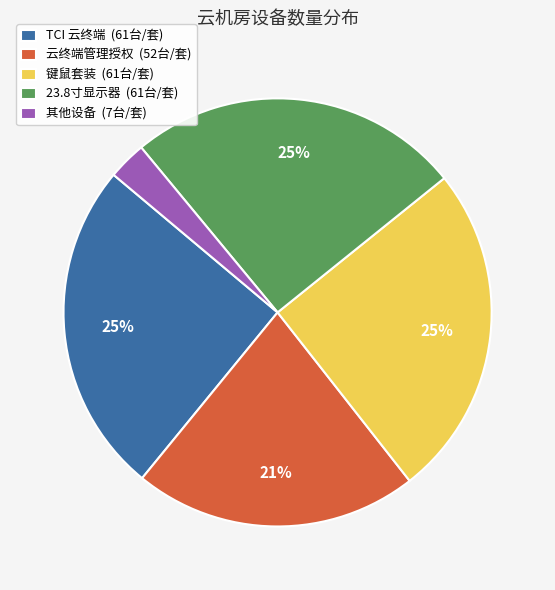

Do 键鼠套装 (61台/套) and 云终端管理授权 (52台/套) together represent more than half of the pie?

No